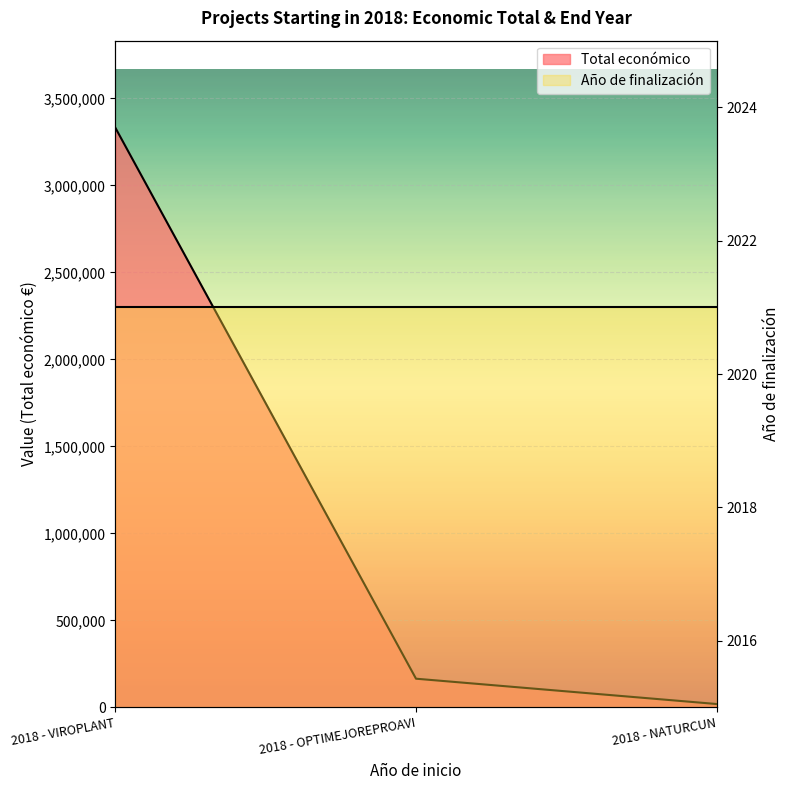

List the labels in order of value, largest first.

2018 - VIROPLANT, 2018 - OPTIMEJOREPROAVI, 2018 - NATURCUN